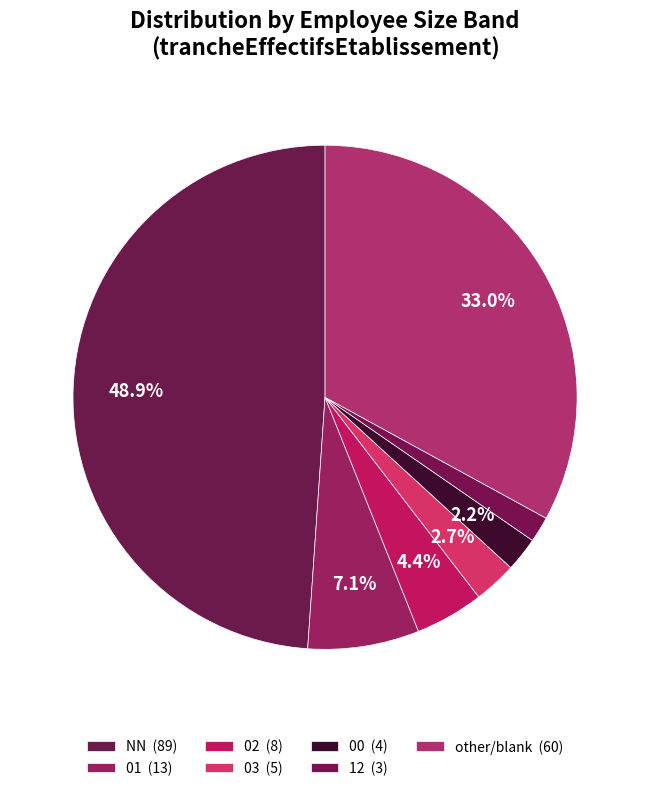

Is it true that NN is 55% of the pie?

False